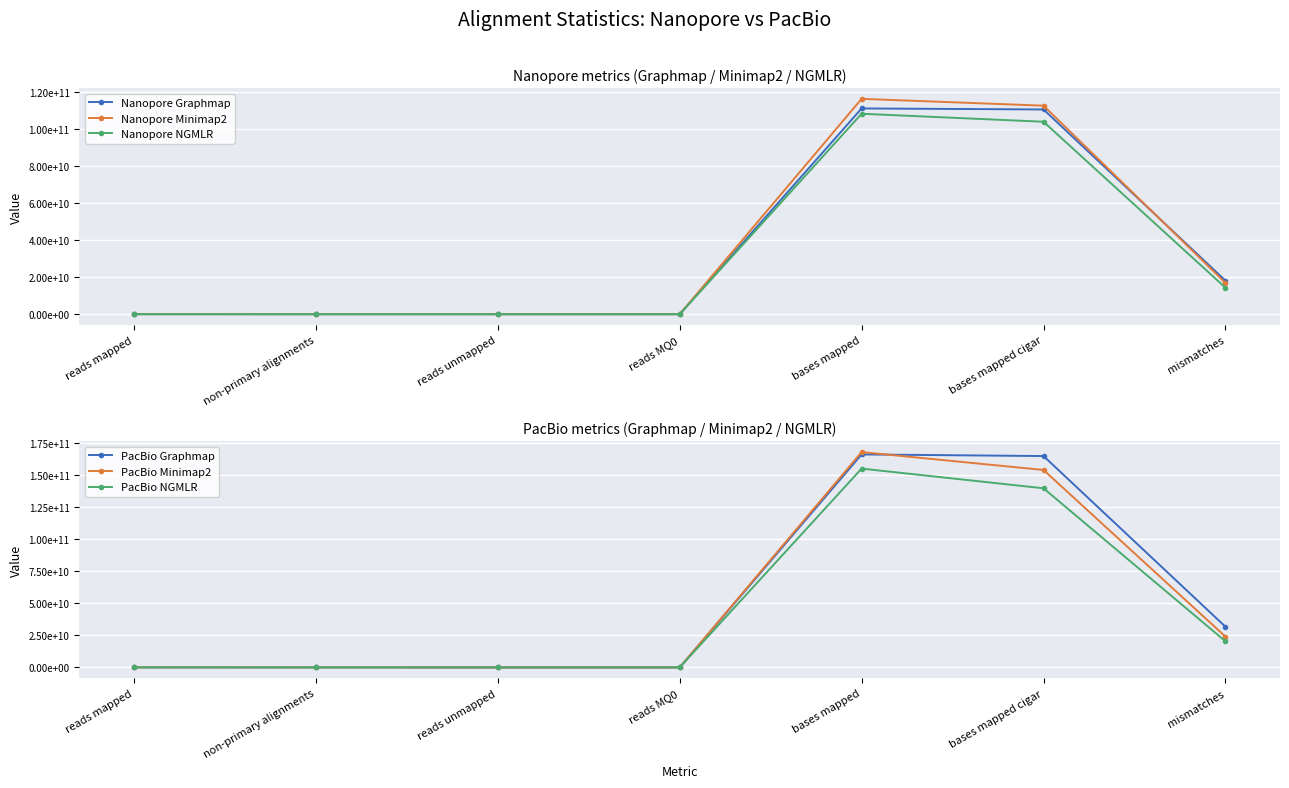

The Nanopore Minimap2 series shows 562455 at reads MQ0. True or false?

False